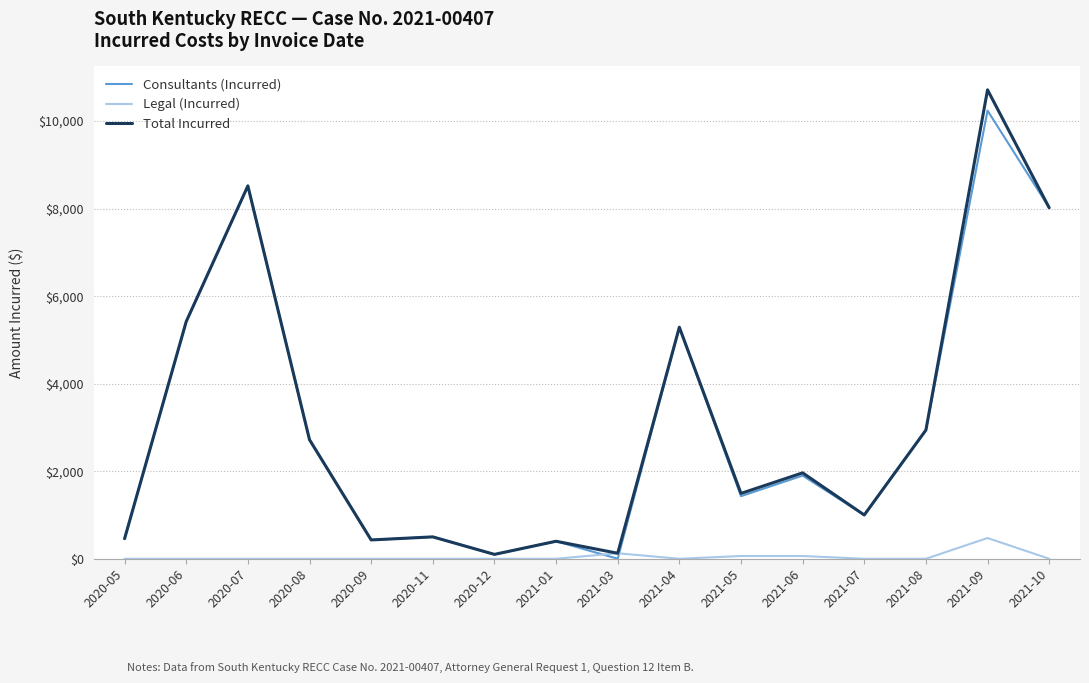

What is the greatest value displayed?

10714